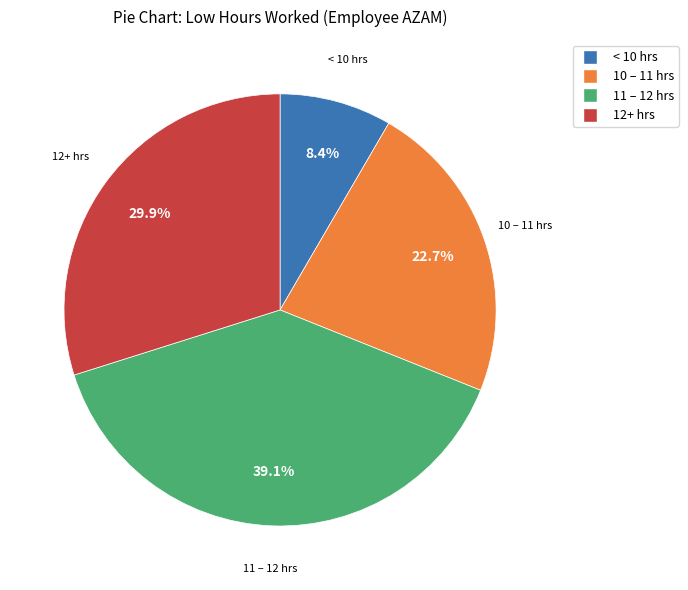

Is there any slice that represents more than half of the pie?

No